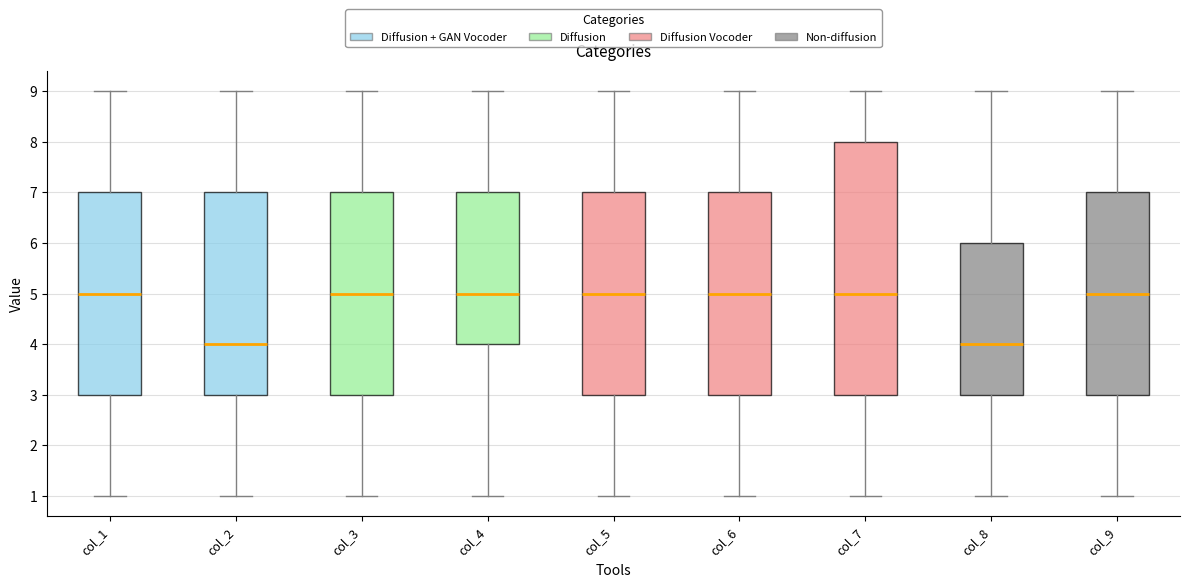

Where does the median line of the box for col_4 sit on the y-axis? The values are not printed on the chart, so give them approximately, as read against the axis.

5